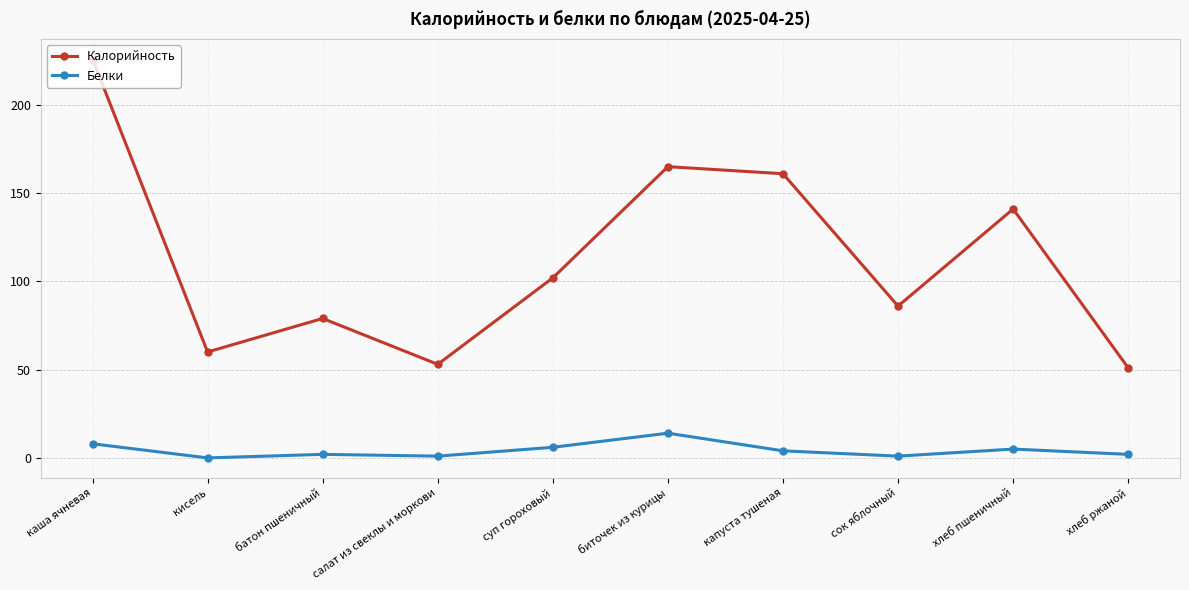

How many interior local peaks does the Калорийность series have?

3